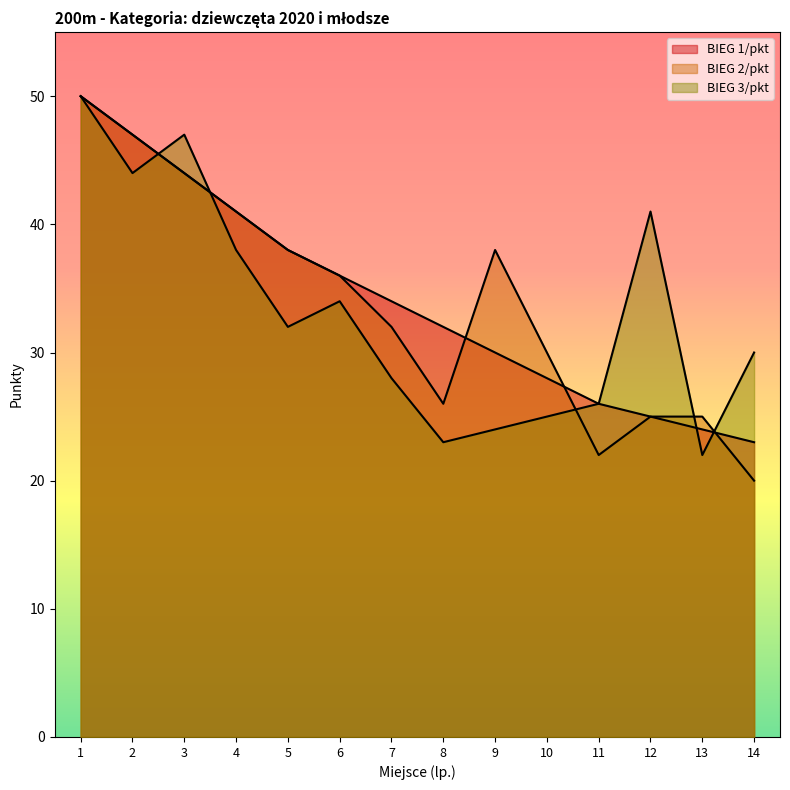

At which category is the sum across all series the highest?

1